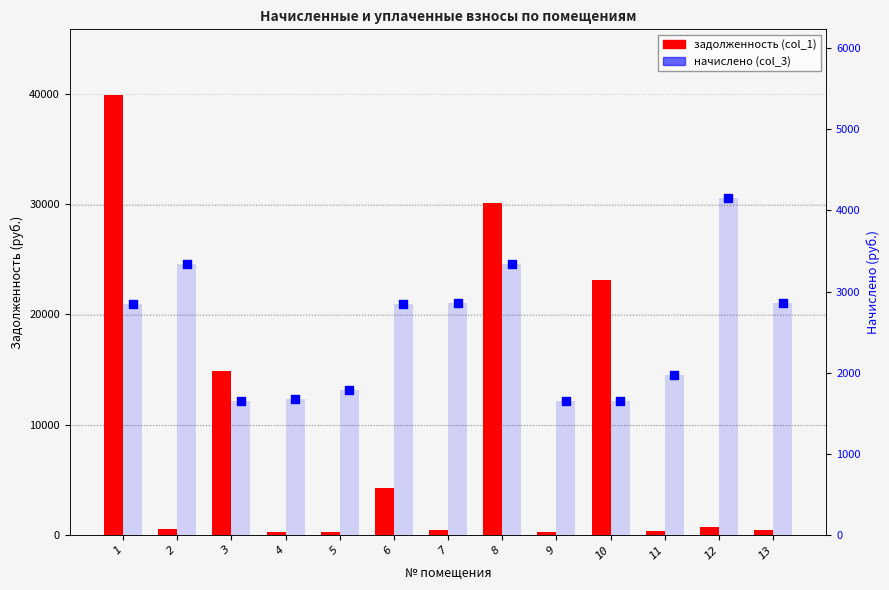

What is the total value across all series at 10?

24814.1